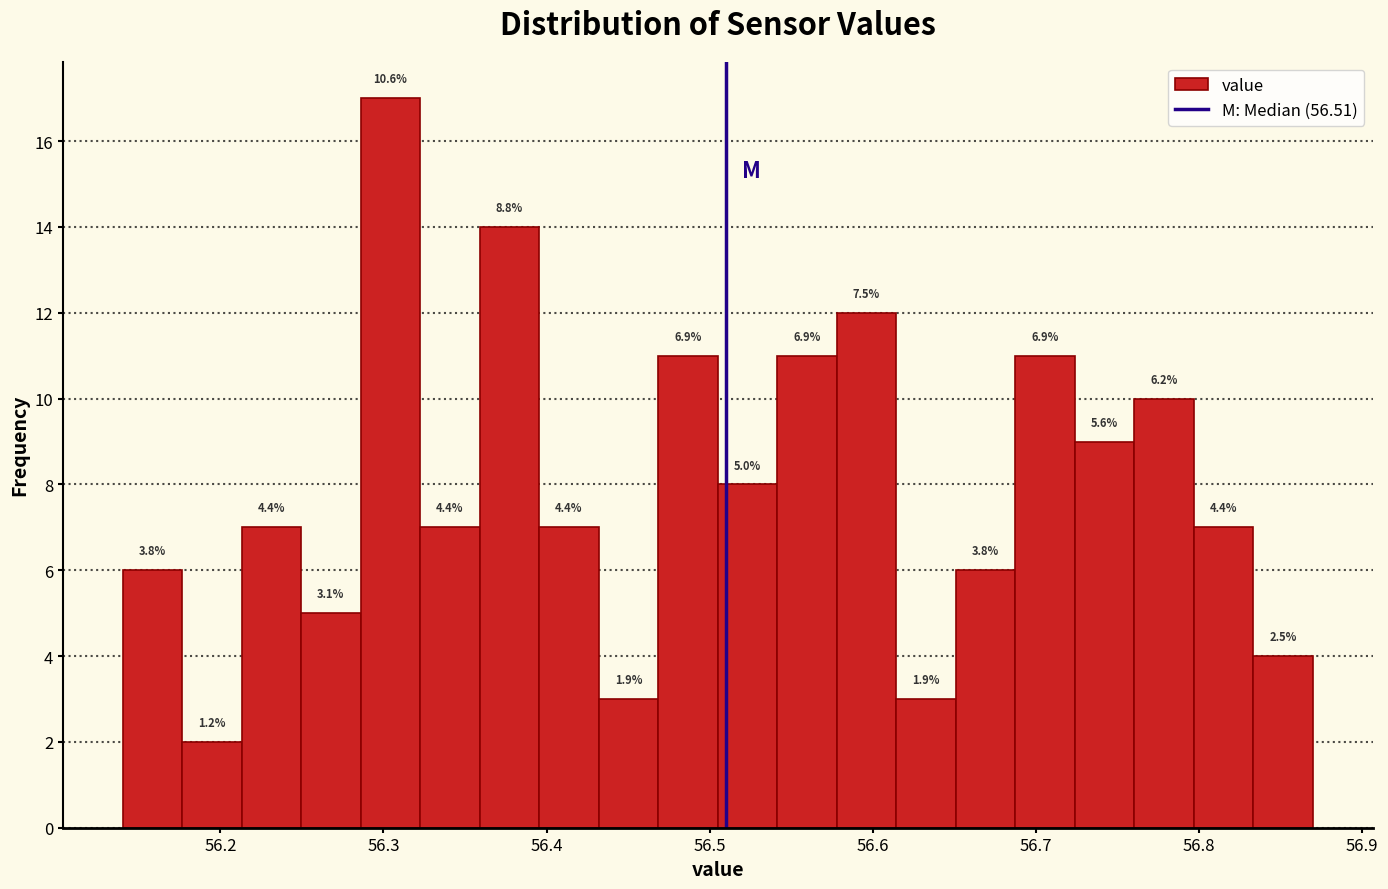

Read against the x-axis, roughly where is the centre of the tallest bar?

56.30